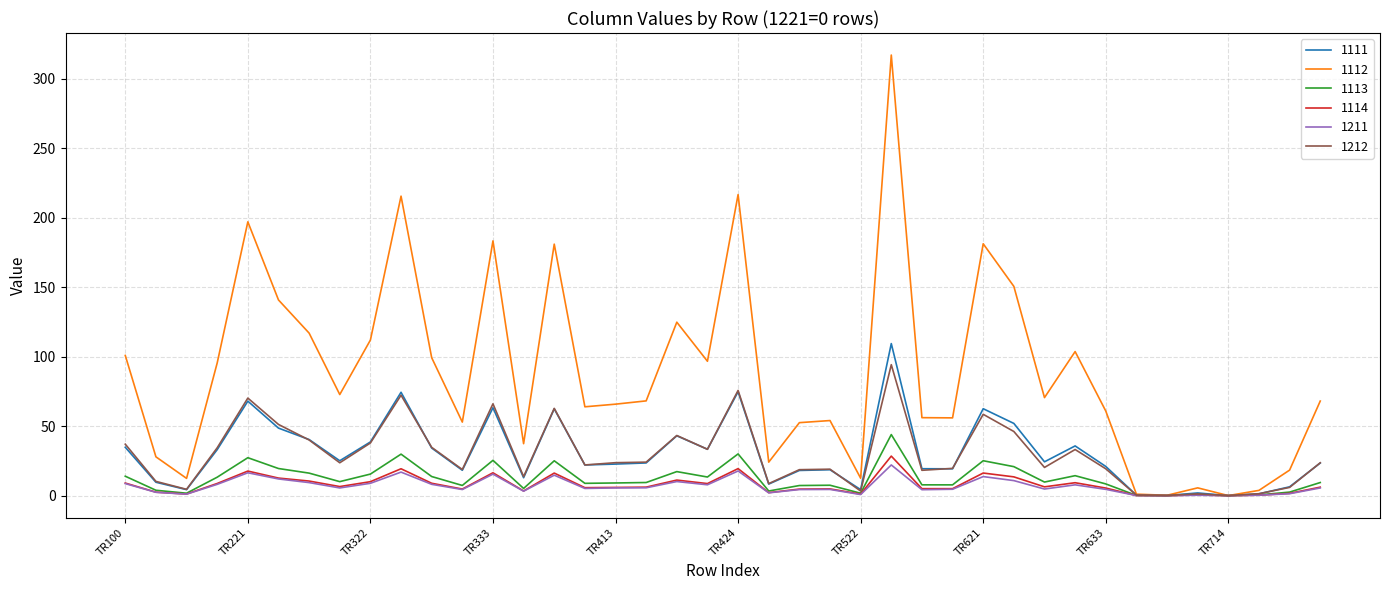

Which series has the widest spread of values?

1112